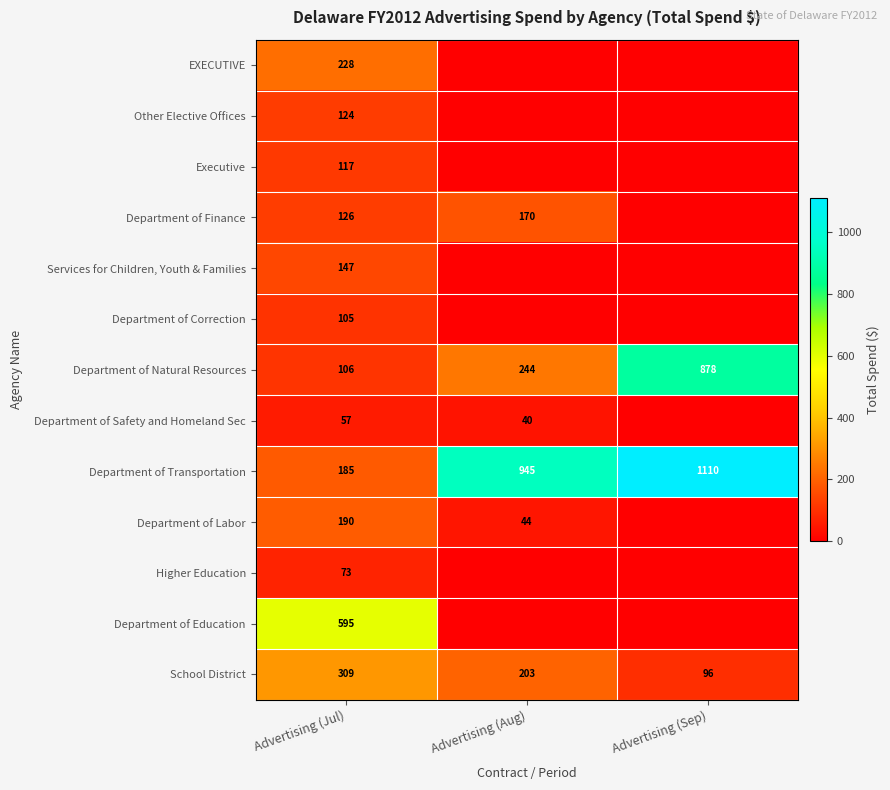

What is the spread (max minus min) of values at Advertising (Jul)?

538